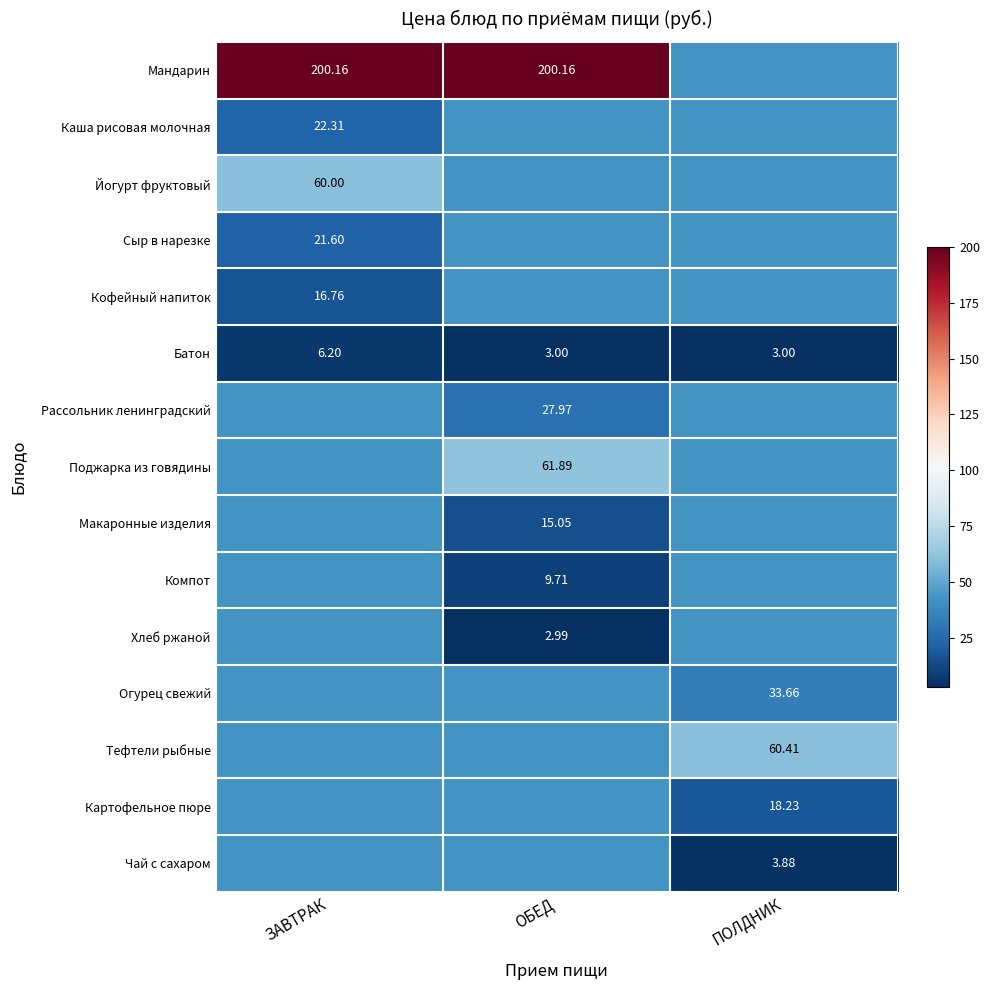

Between ПОЛДНИК and ЗАВТРАК, which is larger?

ЗАВТРАК